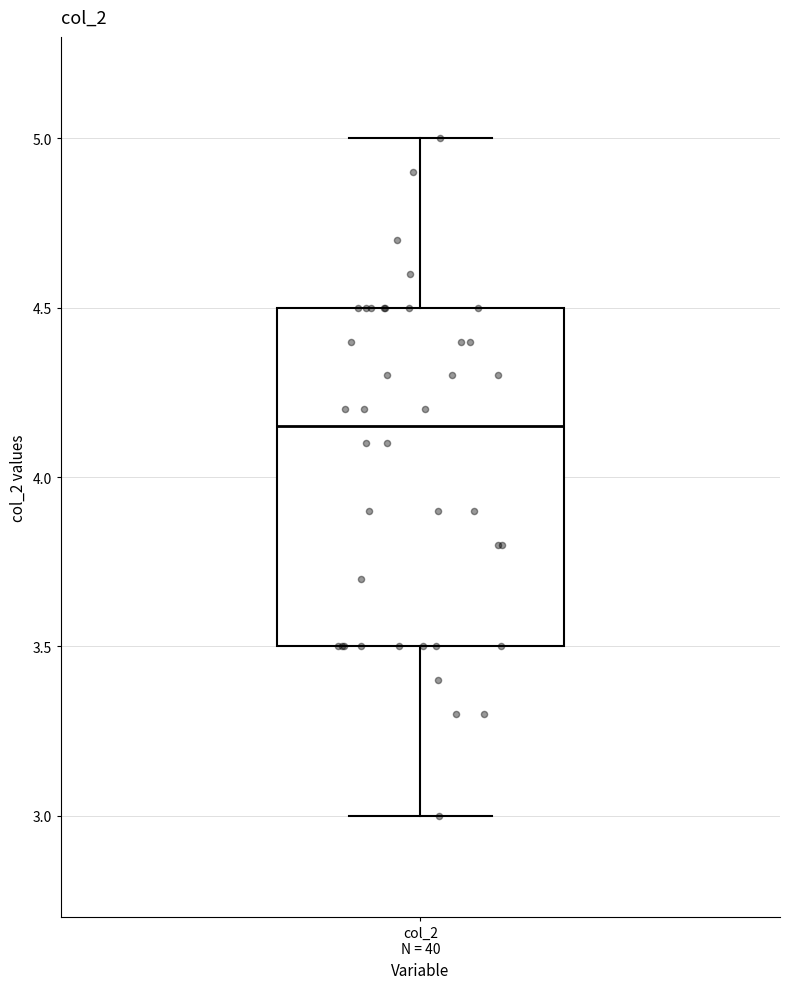

Transcribe this box plot: give where the median line is, the range the box spans, and where the two whiskers end, as read against the y-axis. The values are not printed on the chart, so give them approximately, as read against the axis.

median 4.15, box 3.50 to 4.50, whiskers 3.00 to 5.00